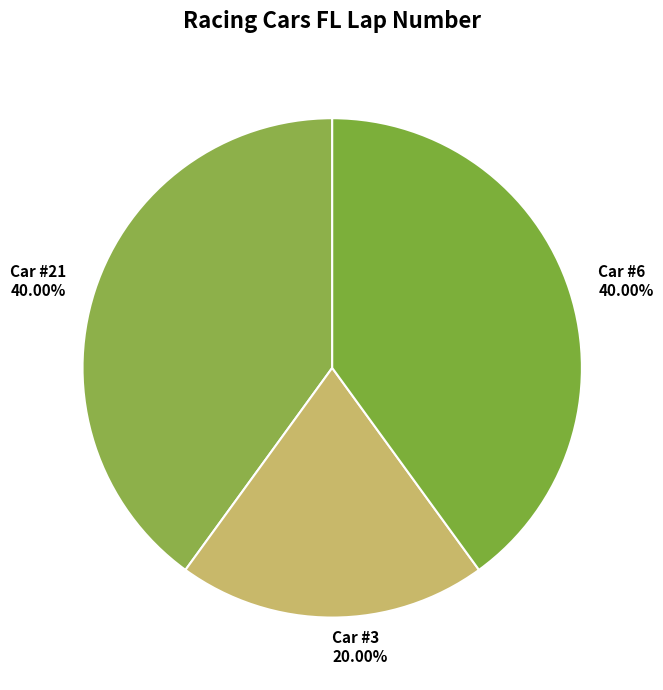

Rank the categories by value from lowest to highest.

3, 21, 6